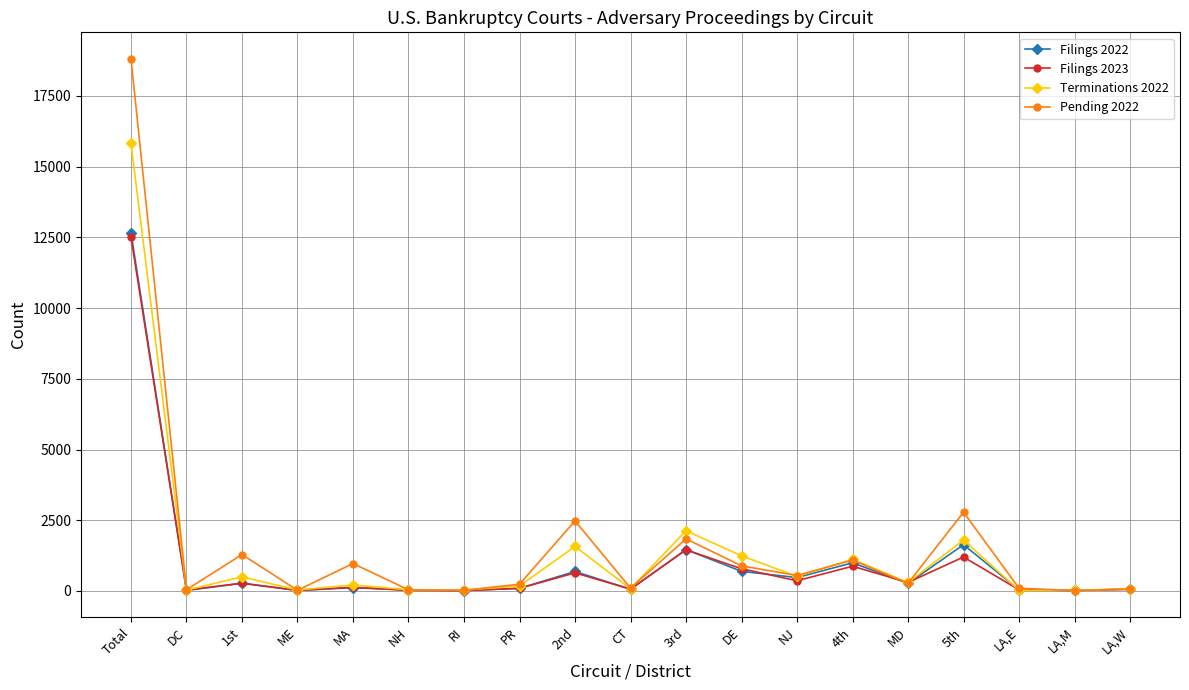

What is the difference between the Filings 2022 values at MA and 4th?

881